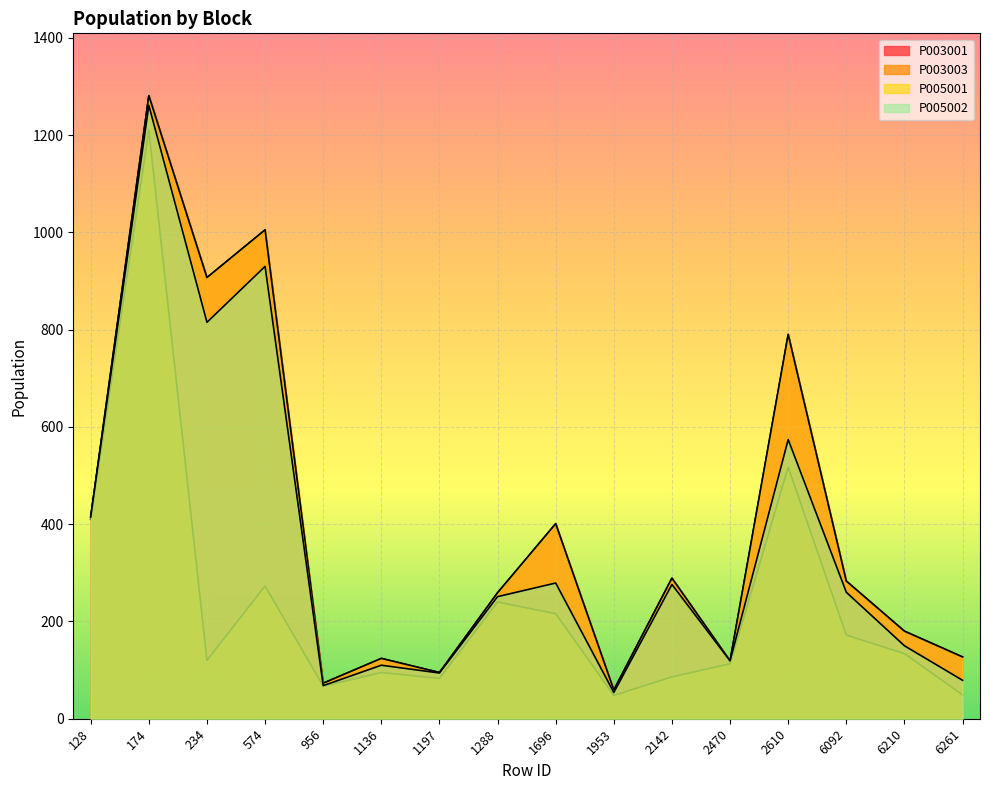

Count the number of data series in this chart.

4